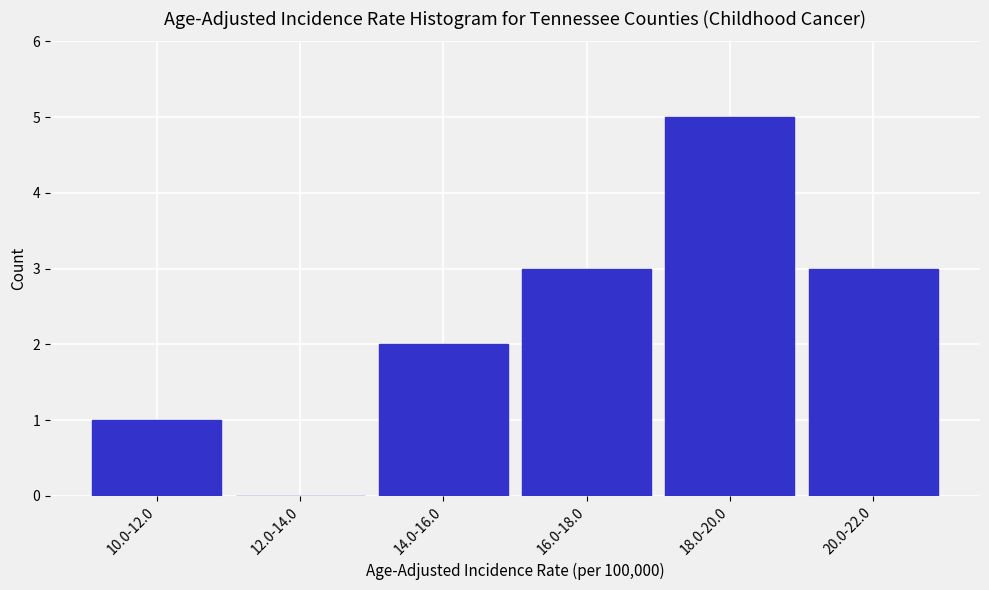

Reading left to right, transcribe all the data shown in this chart.

10.0-12.0=1	12.0-14.0=0	14.0-16.0=2	16.0-18.0=3	18.0-20.0=5	20.0-22.0=3